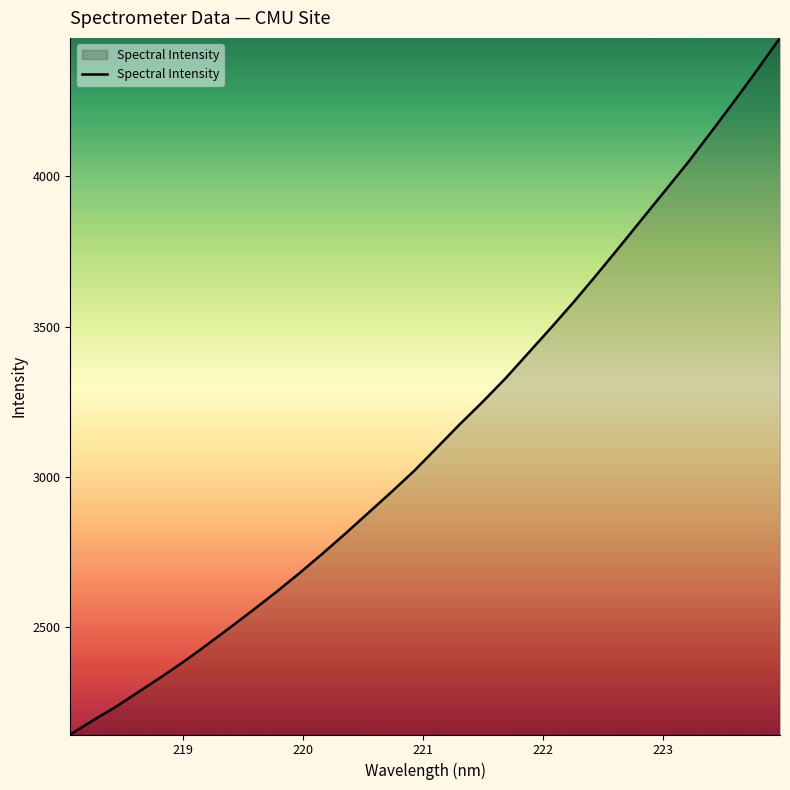

Count the number of data series in this chart.

1